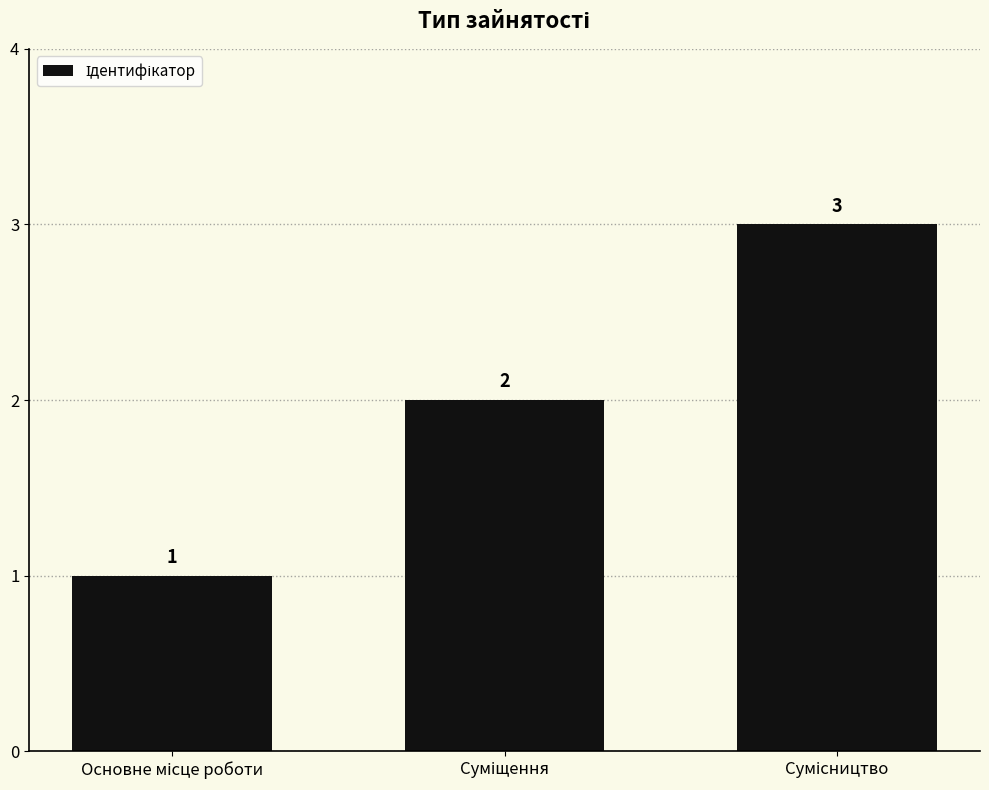

What is the value of the 3rd bar from the left?

3